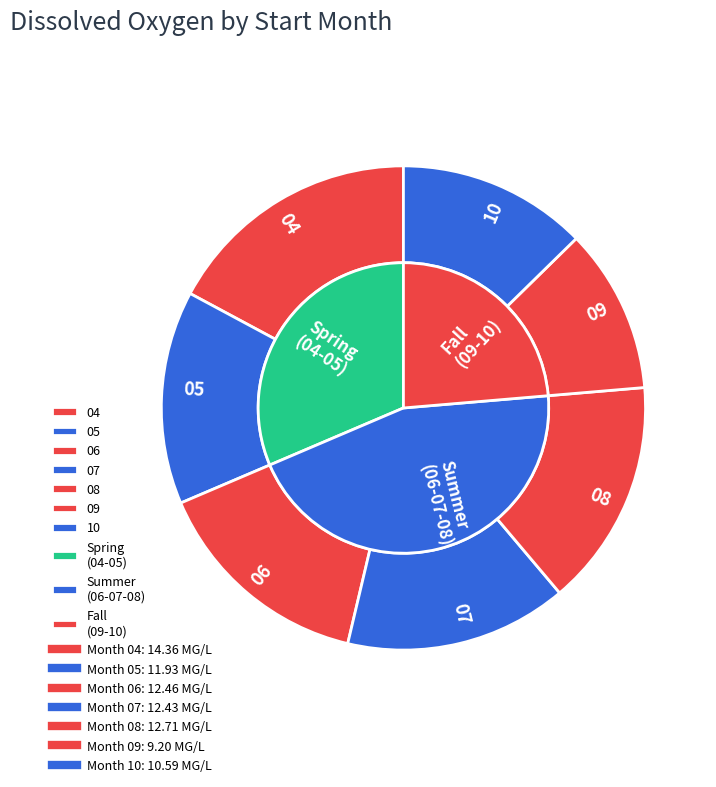

Is there a majority slice in this chart?

No